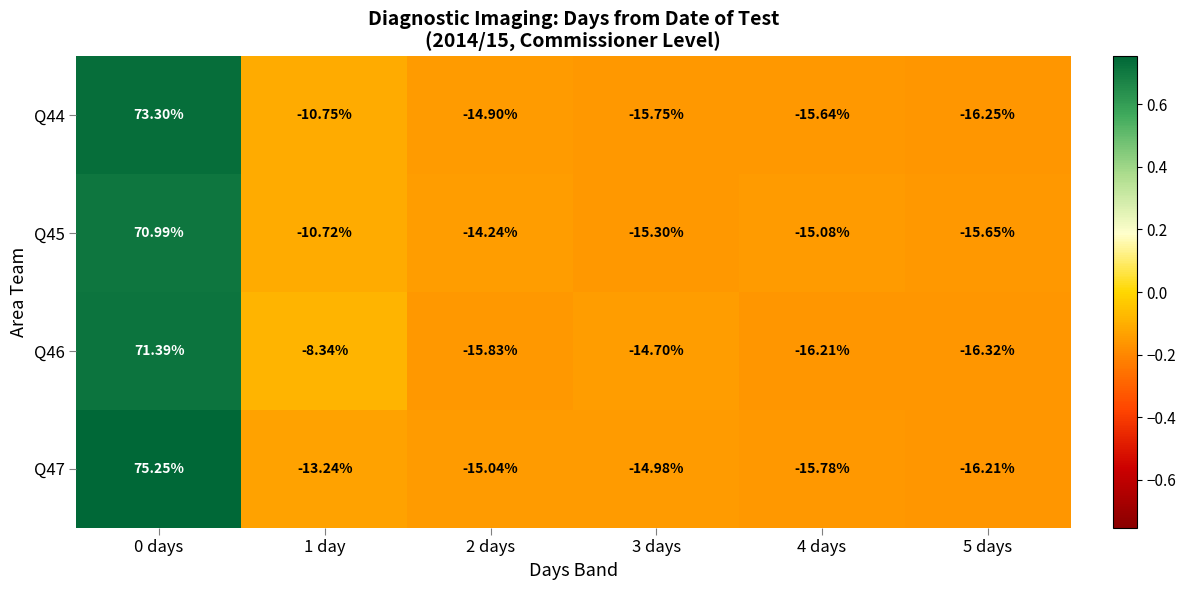

Is the value of Q44 at 1 day greater than the value of Q46 at 3 days?

Yes